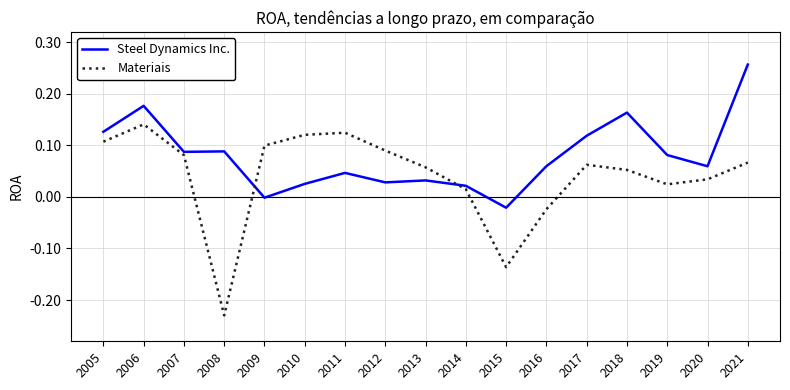

Is the value of Steel Dynamics Inc. at 2016 greater than the value of Materiais at 2007?

No